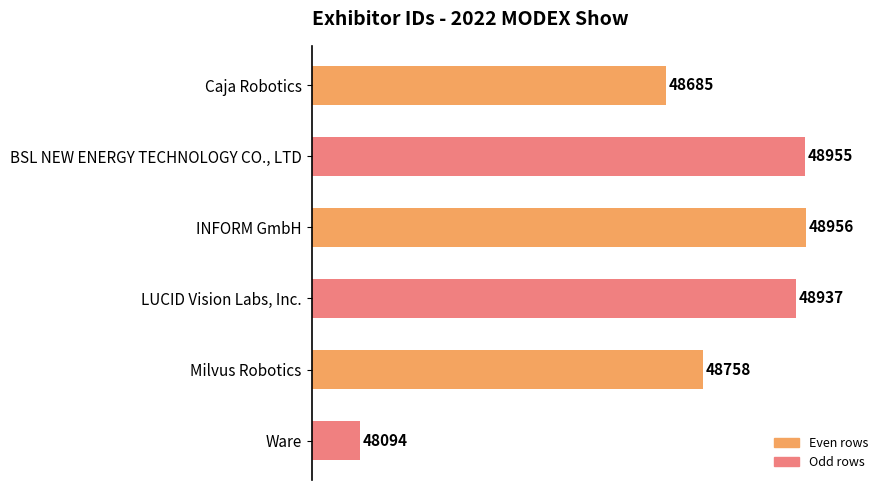

The value at INFORM GmbH is 78502. True or false?

False